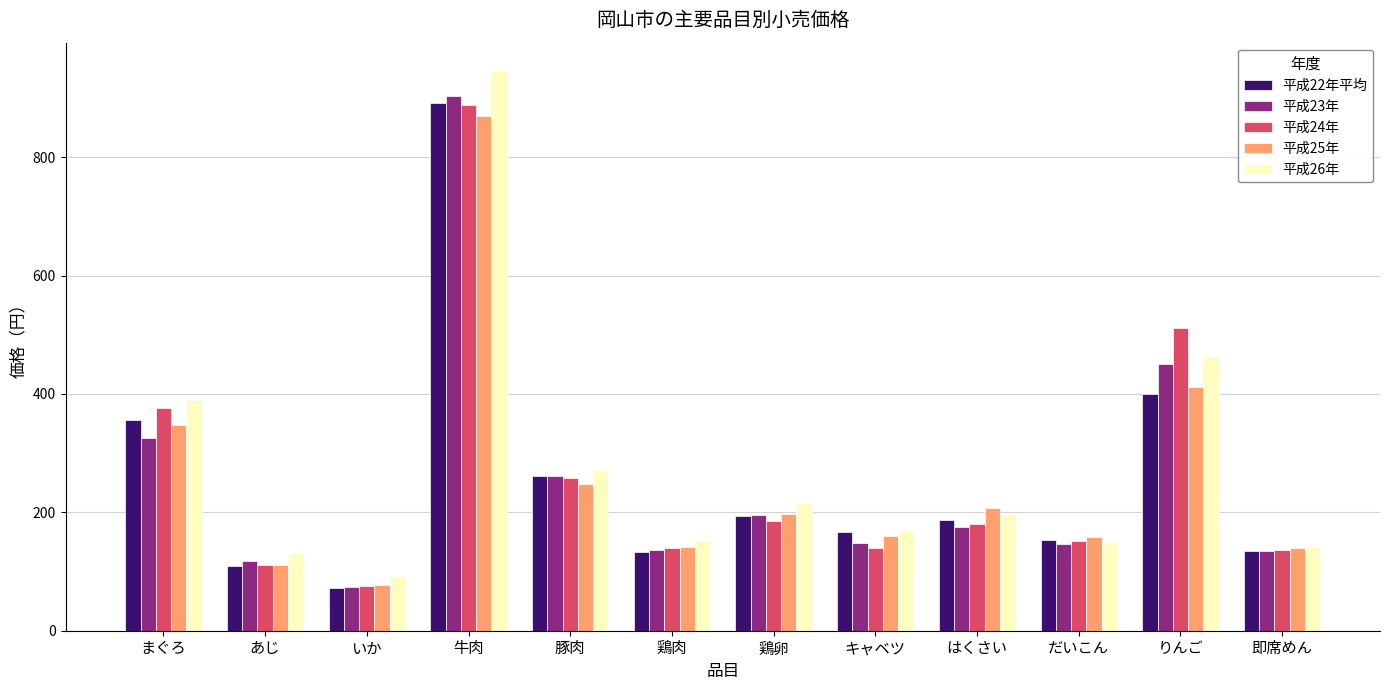

Which series changed the most between まぐろ and りんご?

平成24年